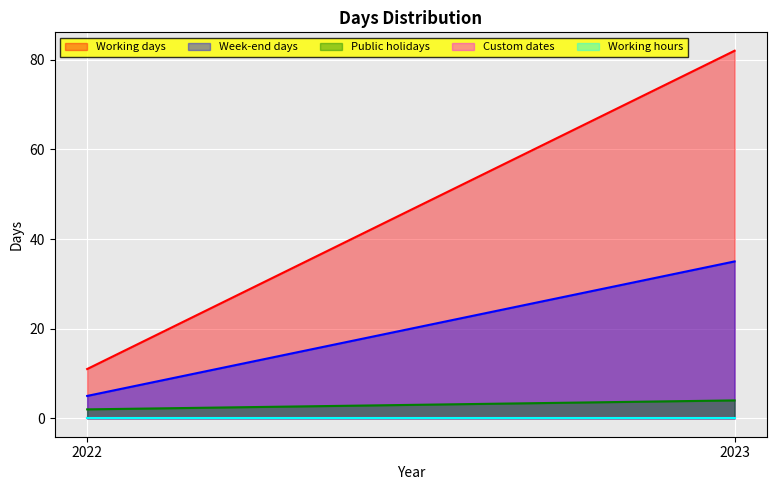

Is the value of Week-end days at 2022 greater than the value of Working days at 2022?

No